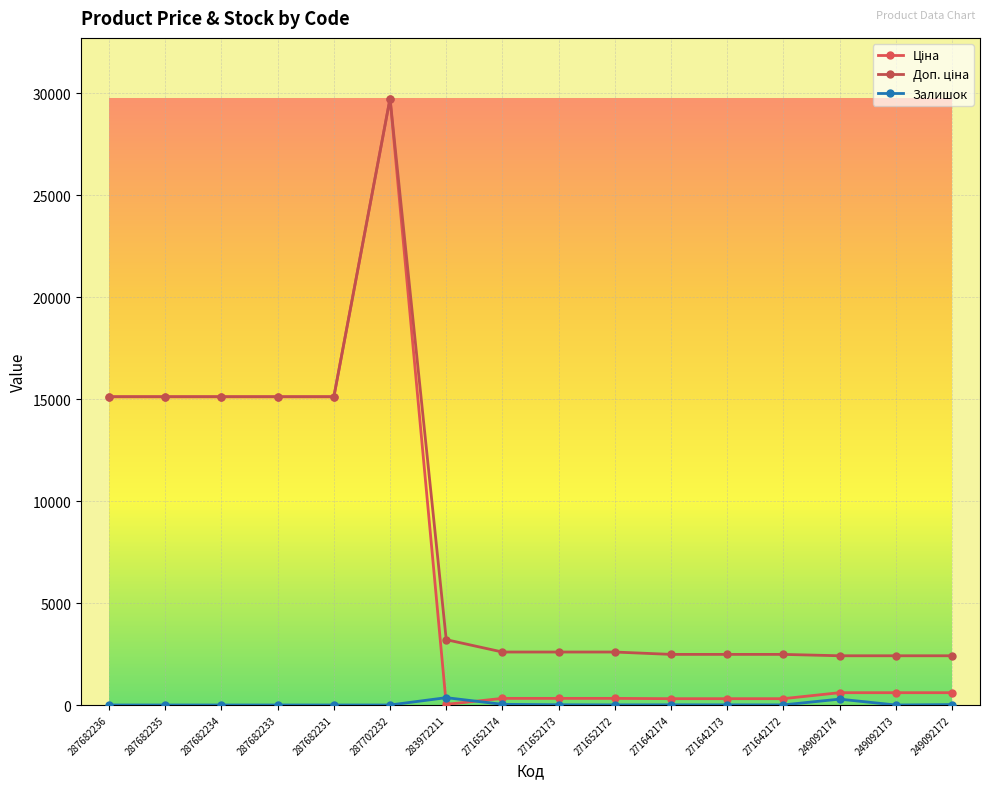

What is the value of the Доп. ціна point at the 5th from the left?

15120.0